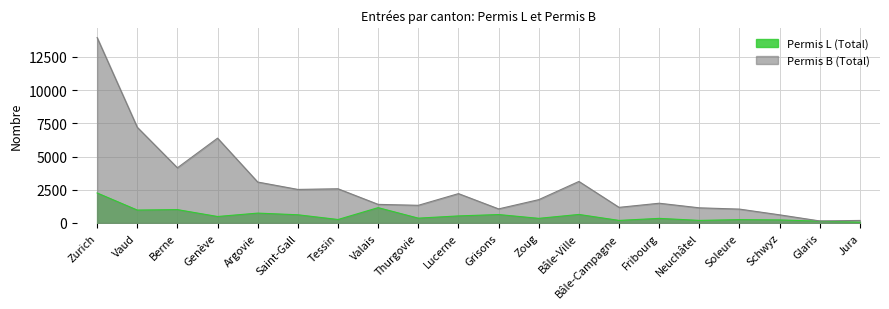

Between Thurgovie and Zoug, which is larger?

Thurgovie